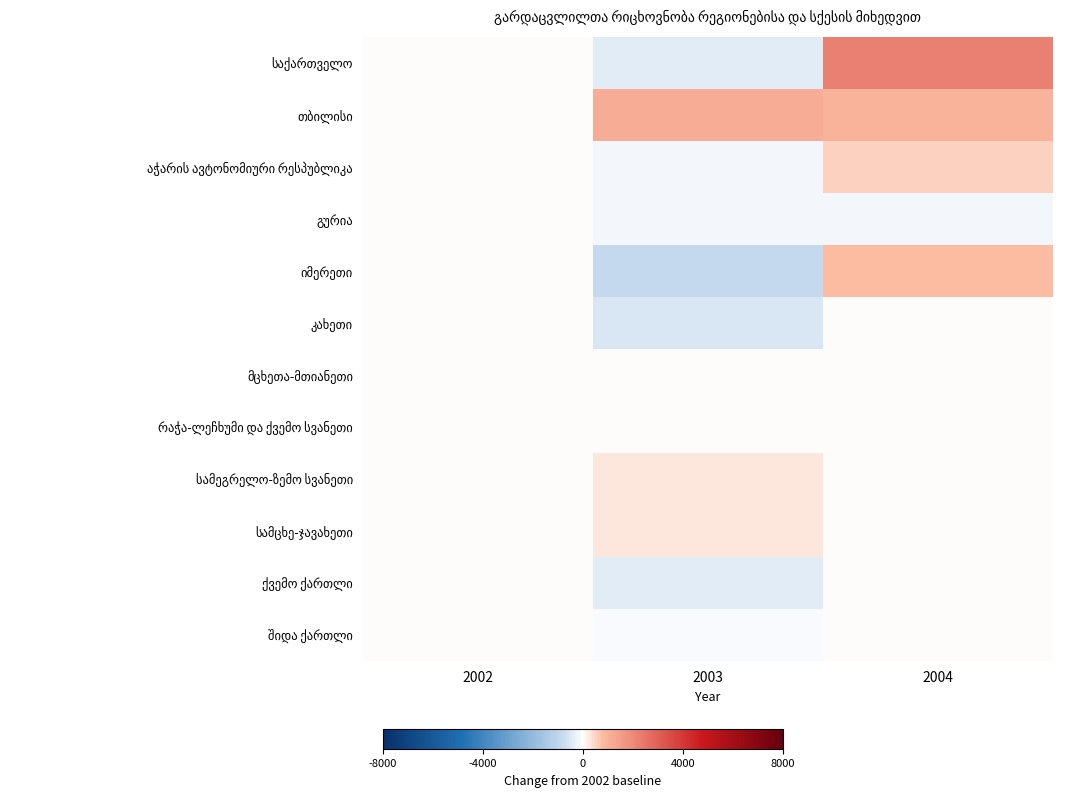

Which has a higher value, 2002 or 2003?

2002